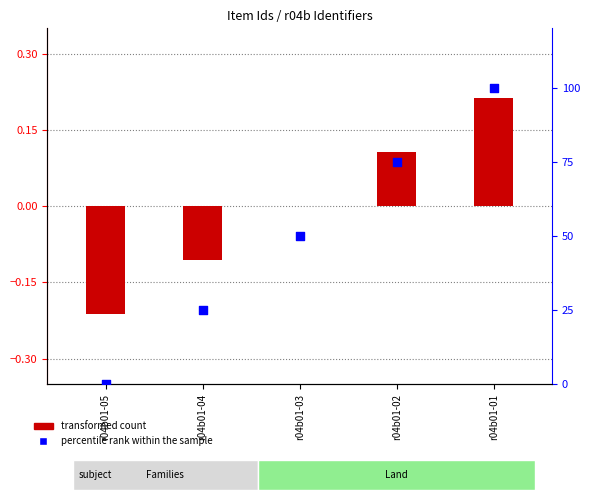

Is the value of percentile rank within the sample at r04b01-01 greater than the value of transformed count at r04b01-01?

Yes